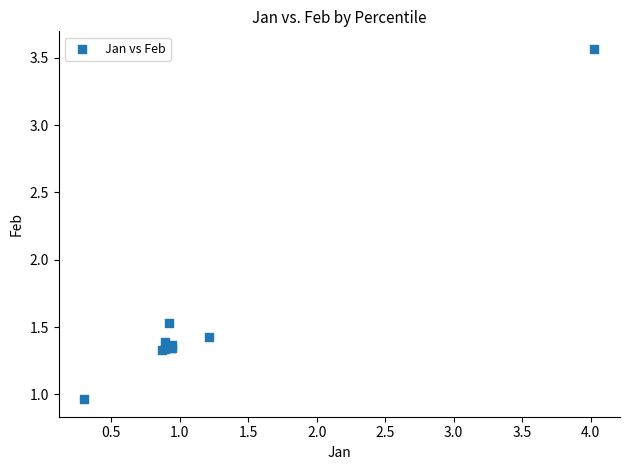

What Y value in the scatter plot is closest to 2?

1.5